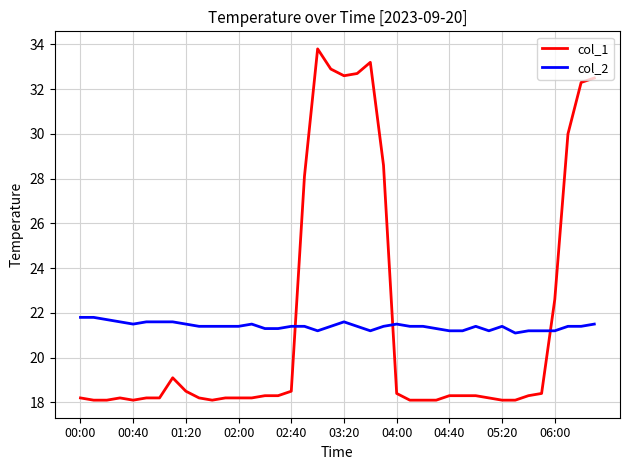

Which series ends up on top after the final intersection of col_2 and col_1?

col_1